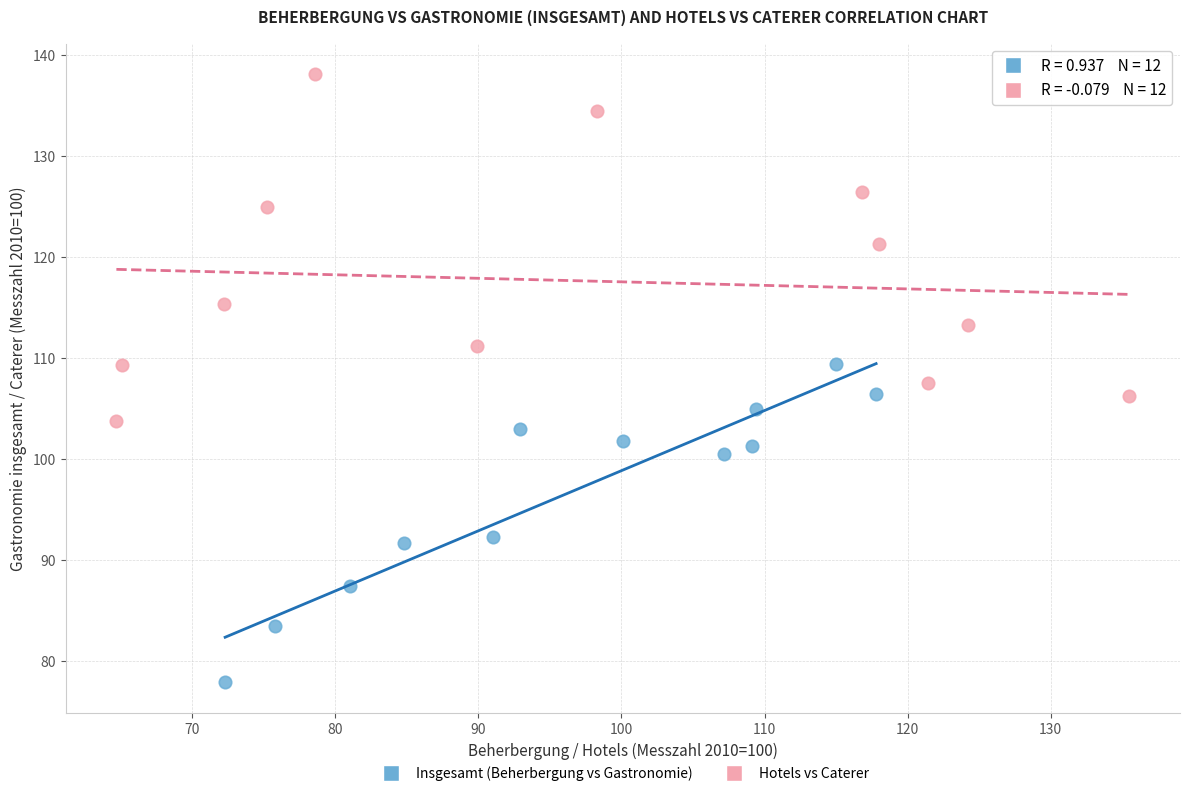

Which series has the largest Y range (max minus min)?

Hotels vs Caterer